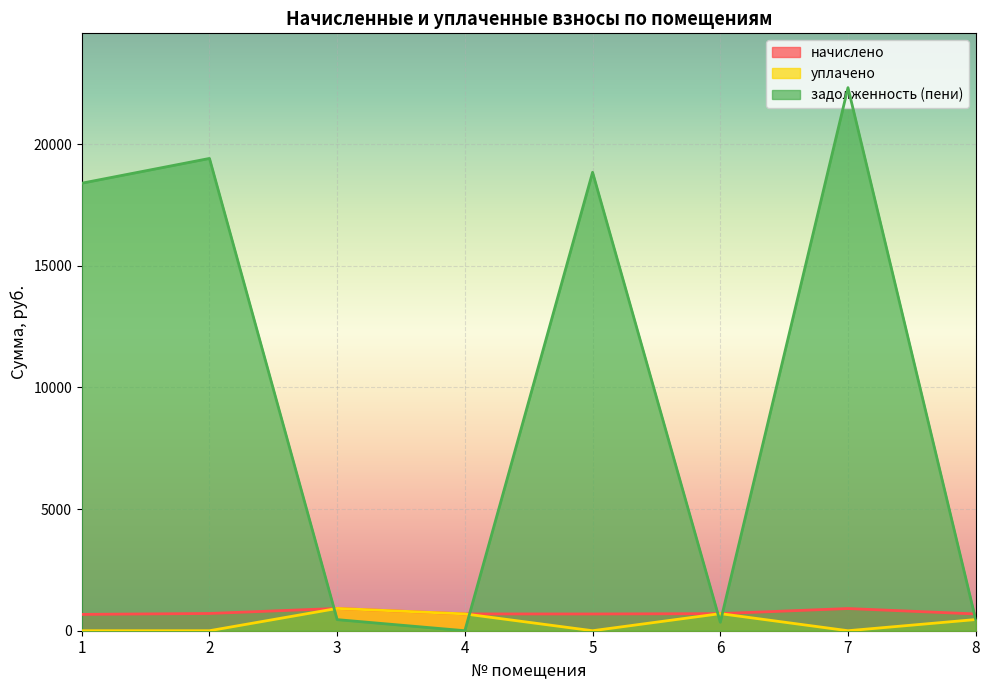

What are all the series names shown in the legend?

начислено, уплачено, задолженность (пени)